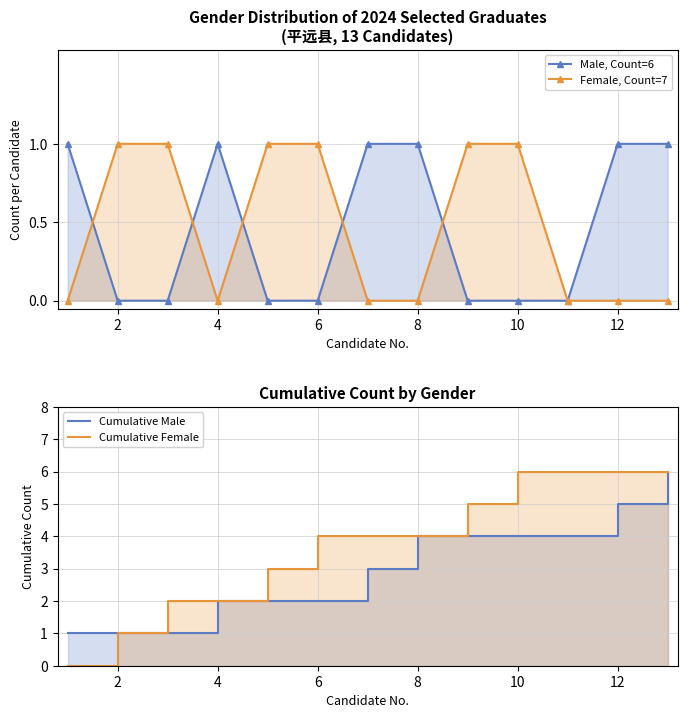

What is the difference between the highest and lowest values at 12?

6